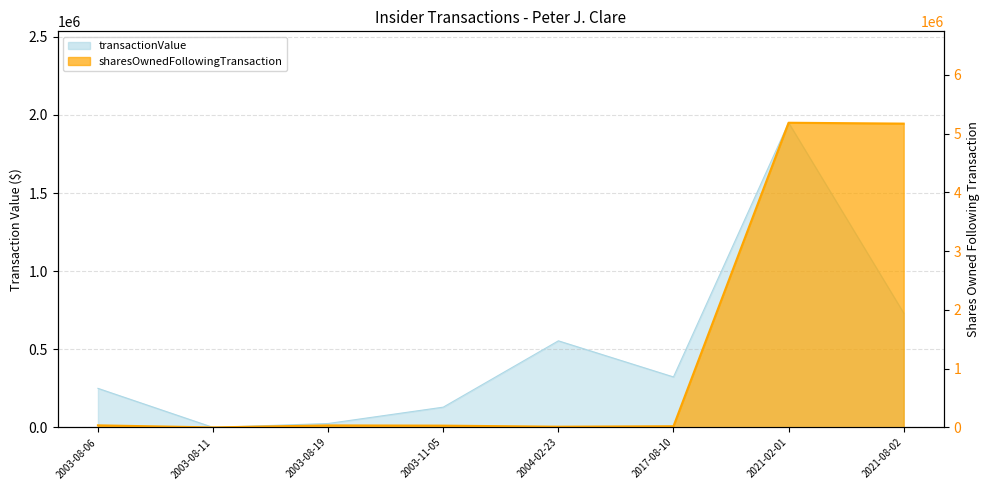

Rank the series by their average value, from highest to lowest.

sharesOwnedFollowingTransaction, transactionValue